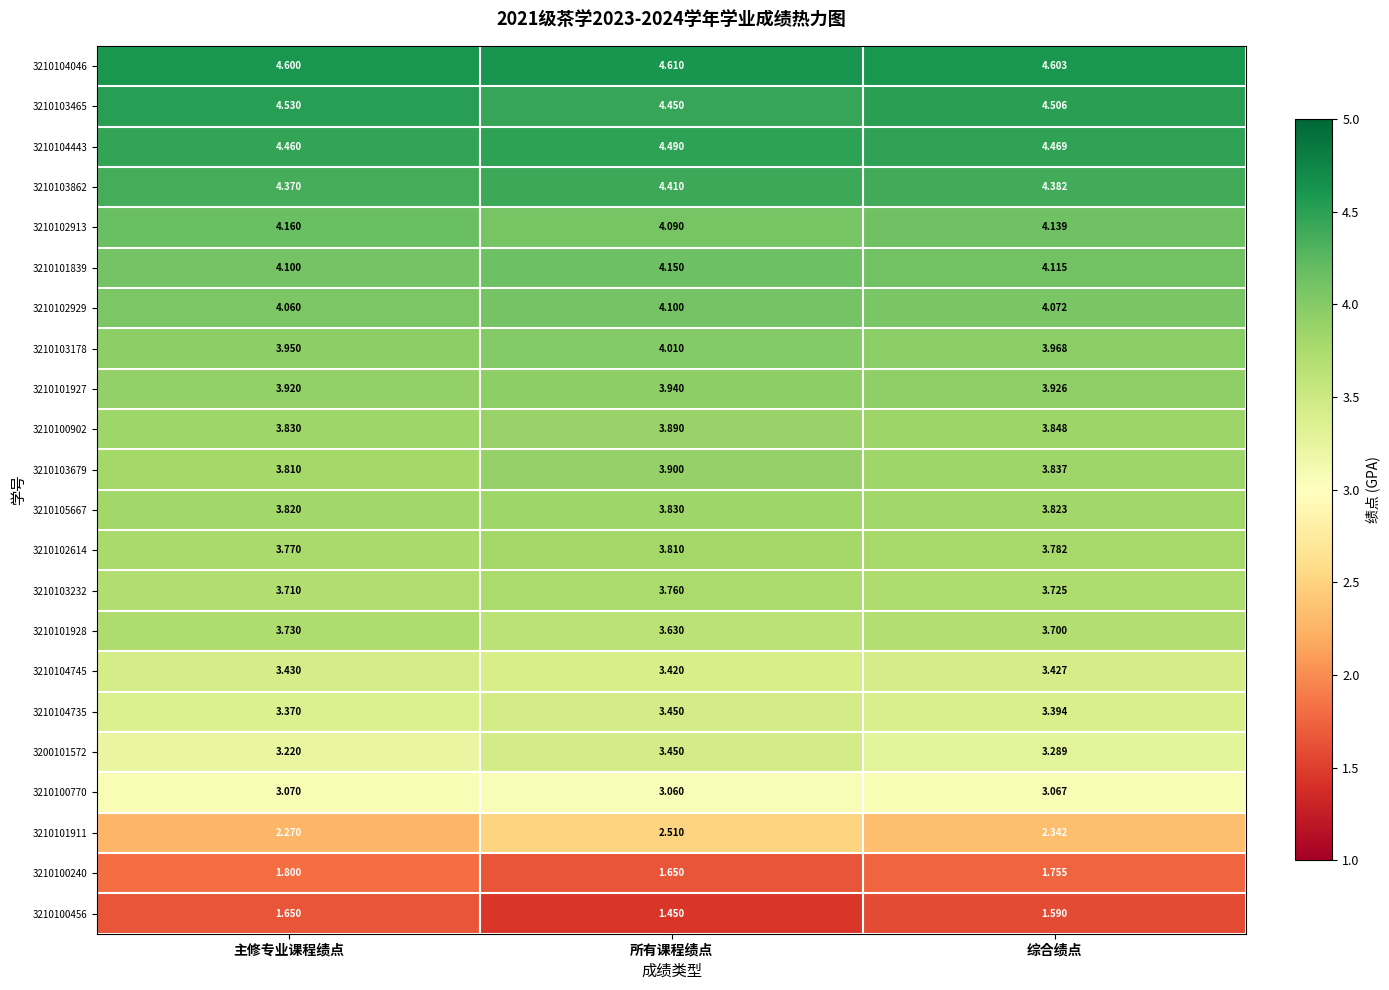

At which label does 3210104046 reach its peak?

所有课程绩点